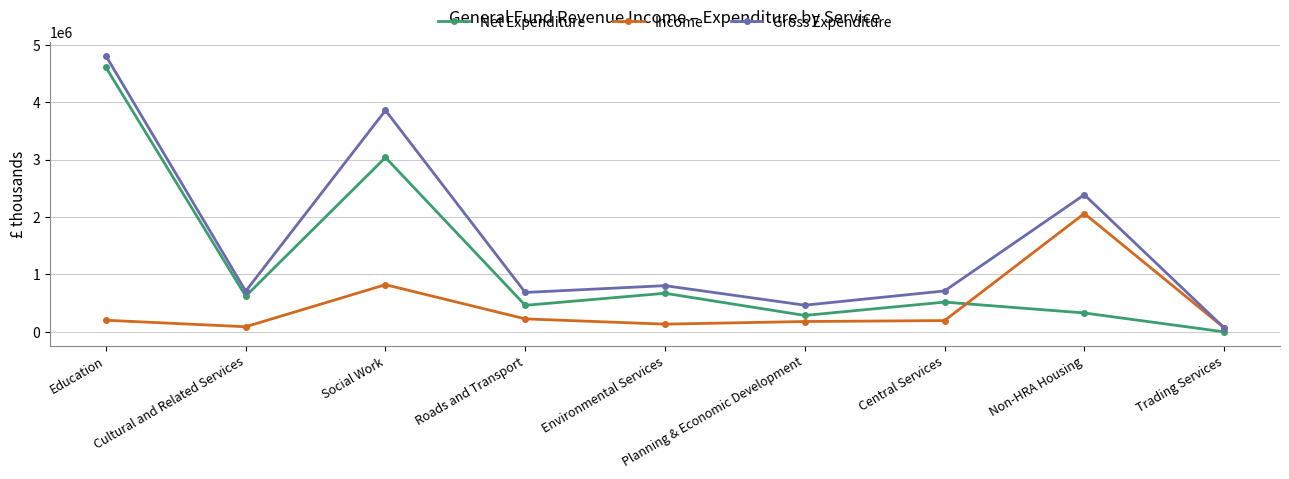

True or false: Gross Expenditure and Net Expenditure cross at least once.

False